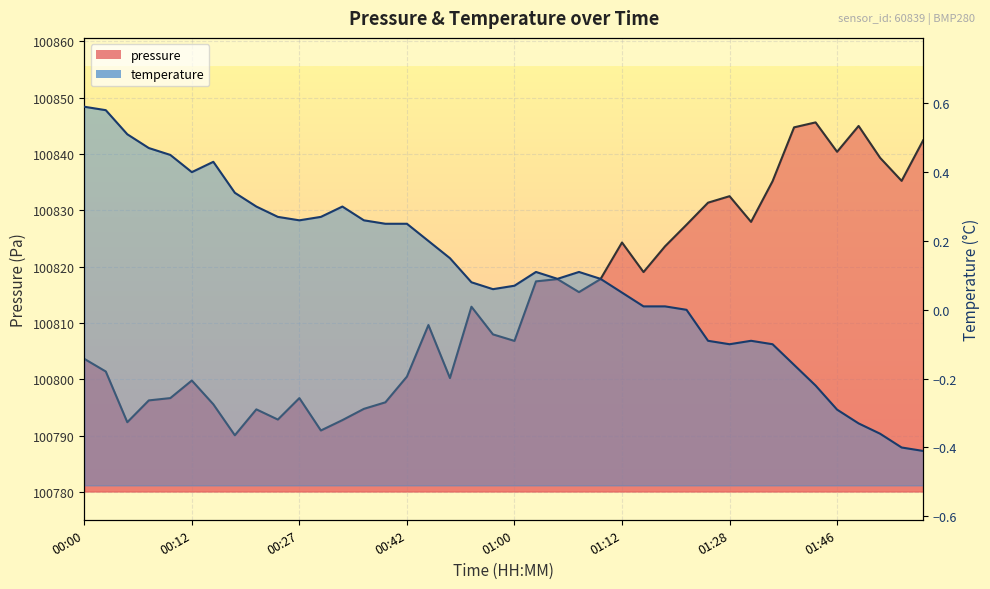

True or false: the data shows 31547.2 at 01:48.

False